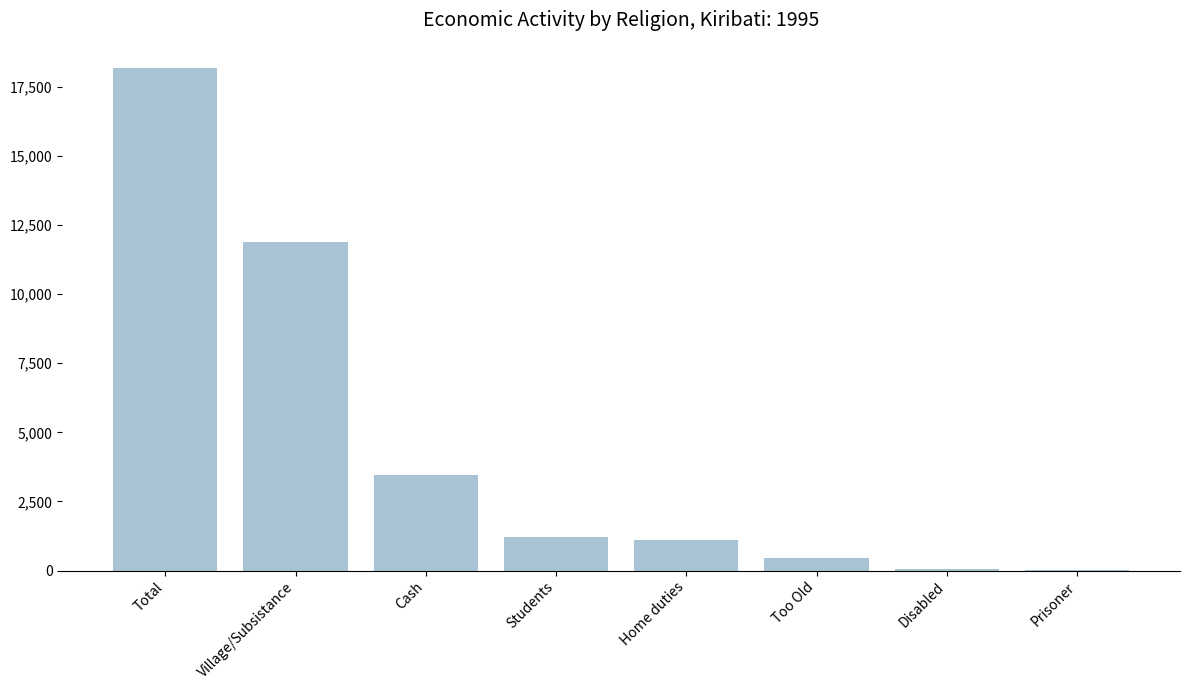

Between Too Old and Students, which is larger?

Students